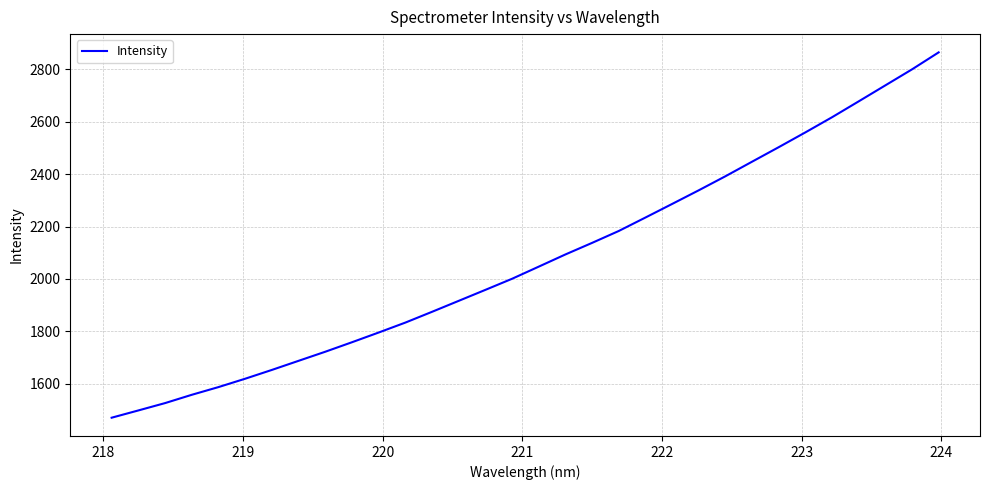

What is the greatest value displayed?

2865.0